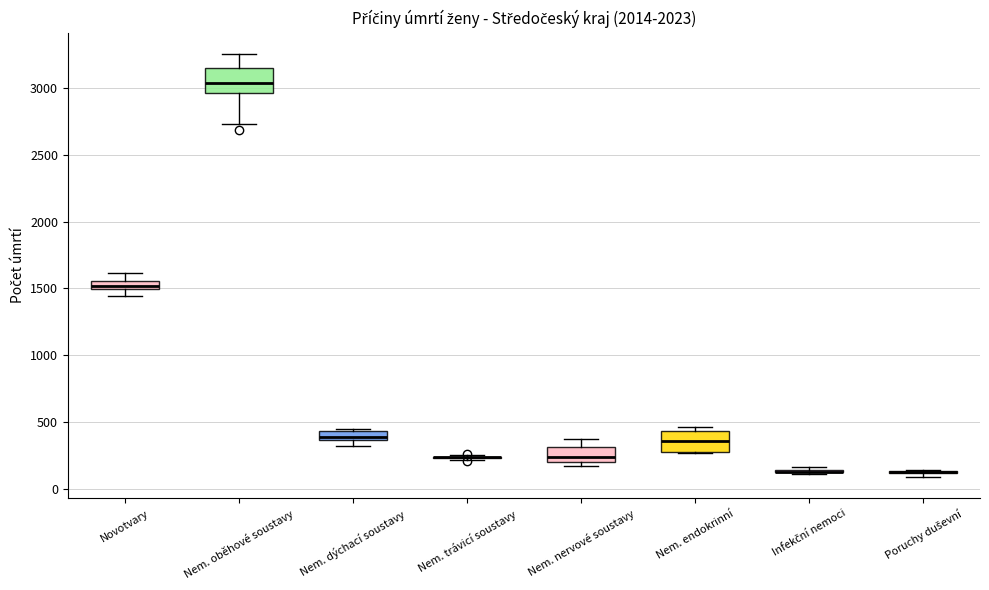

Where is the upper edge of the box for Nem. endokrinní on the y-axis? The values are not printed on the chart, so give them approximately, as read against the axis.

450